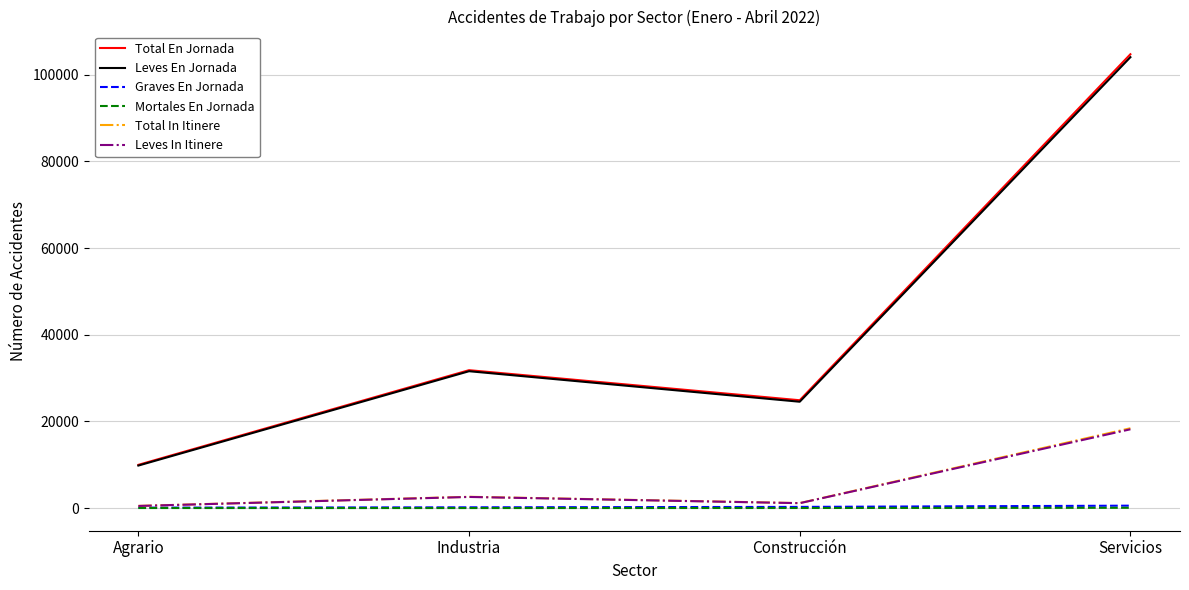

True or false: Total En Jornada and Leves In Itinere intersect in this chart.

False